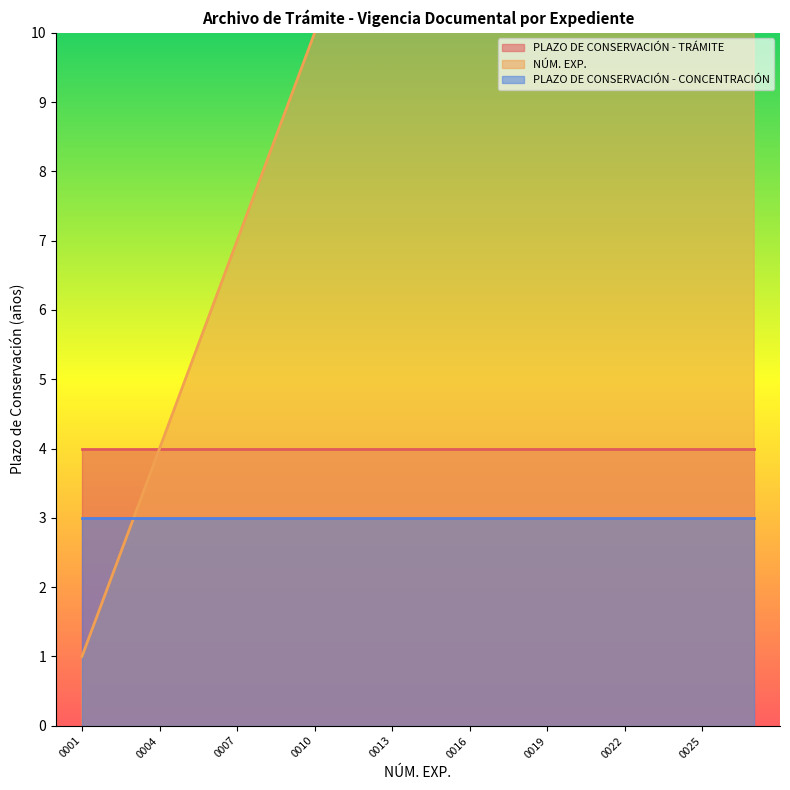

Which series has the largest total across all categories?

NÚM. EXP.